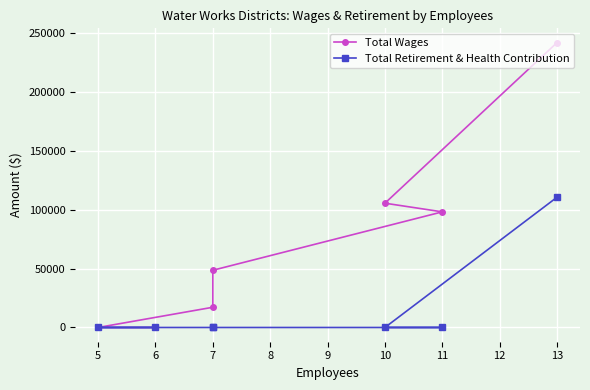

At 10, list the series in order from largest to smallest.

Total Wages, Total Retirement & Health Contribution